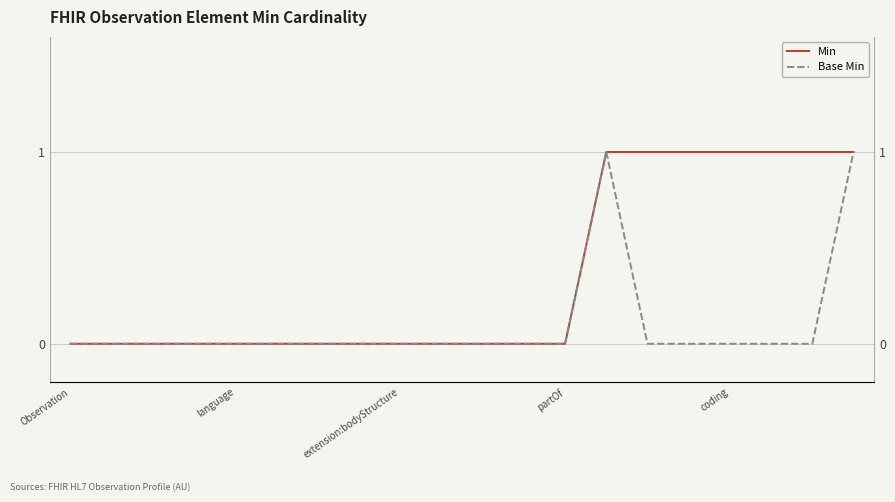

Does the chart display data point markers on the line(s)?

No